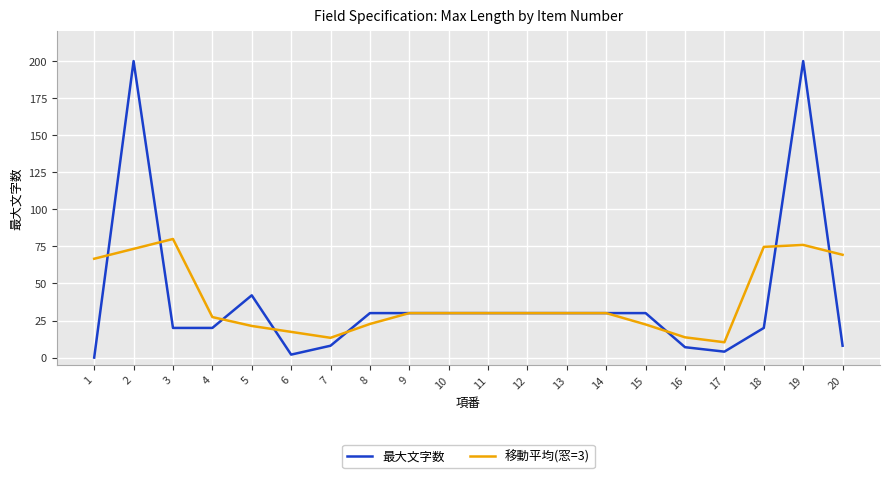

Where is 最大文字数 nearest to the value 100?

5